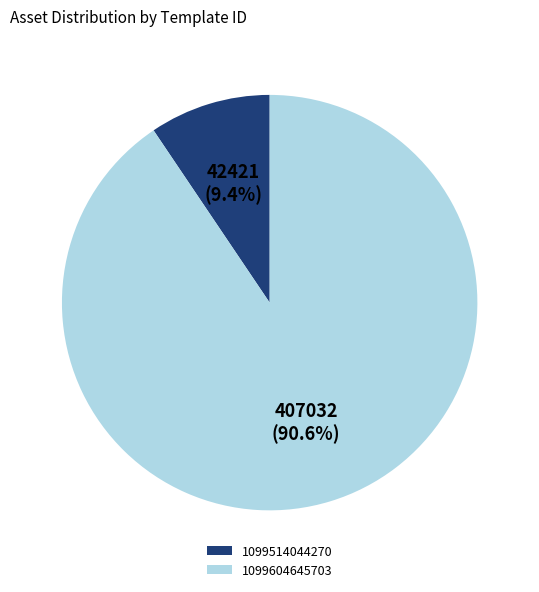

What percentage is the 1099604645703 slice, to the nearest percent?

91%